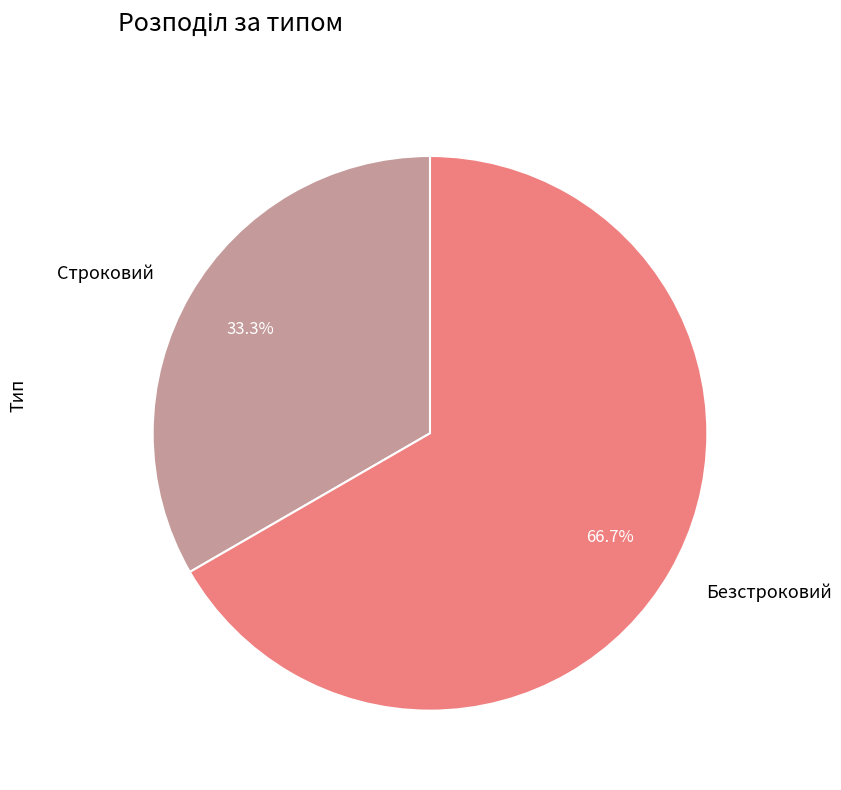

How many slices are in this pie chart?

2